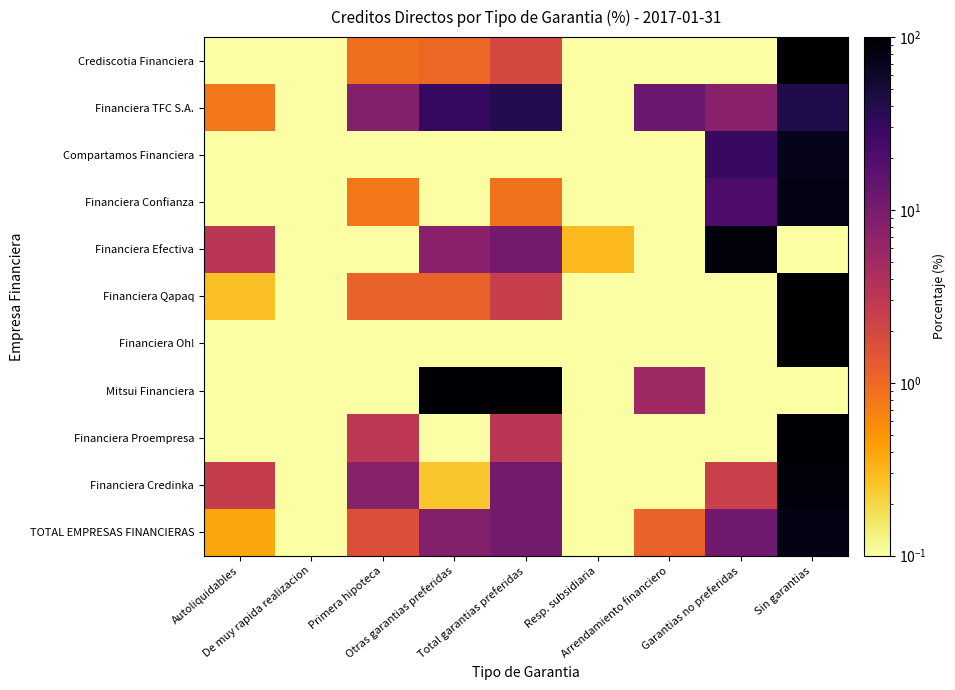

What is the difference between the highest and lowest values at Total garantias preferidas?

94.8